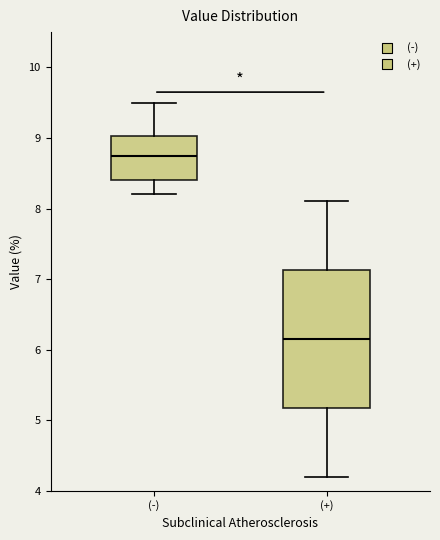

Reading left to right, transcribe this box plot: for each box, give where its median line is, the range the box spans, and where its two whiskers end, as read against the y-axis. The values are not printed on the chart, so give them approximately, as read against the axis.

(-): median 8.8, box 8.4 to 9.0, whiskers 8.2 to 9.5
(+): median 6.2, box 5.2 to 7.1, whiskers 4.2 to 8.1